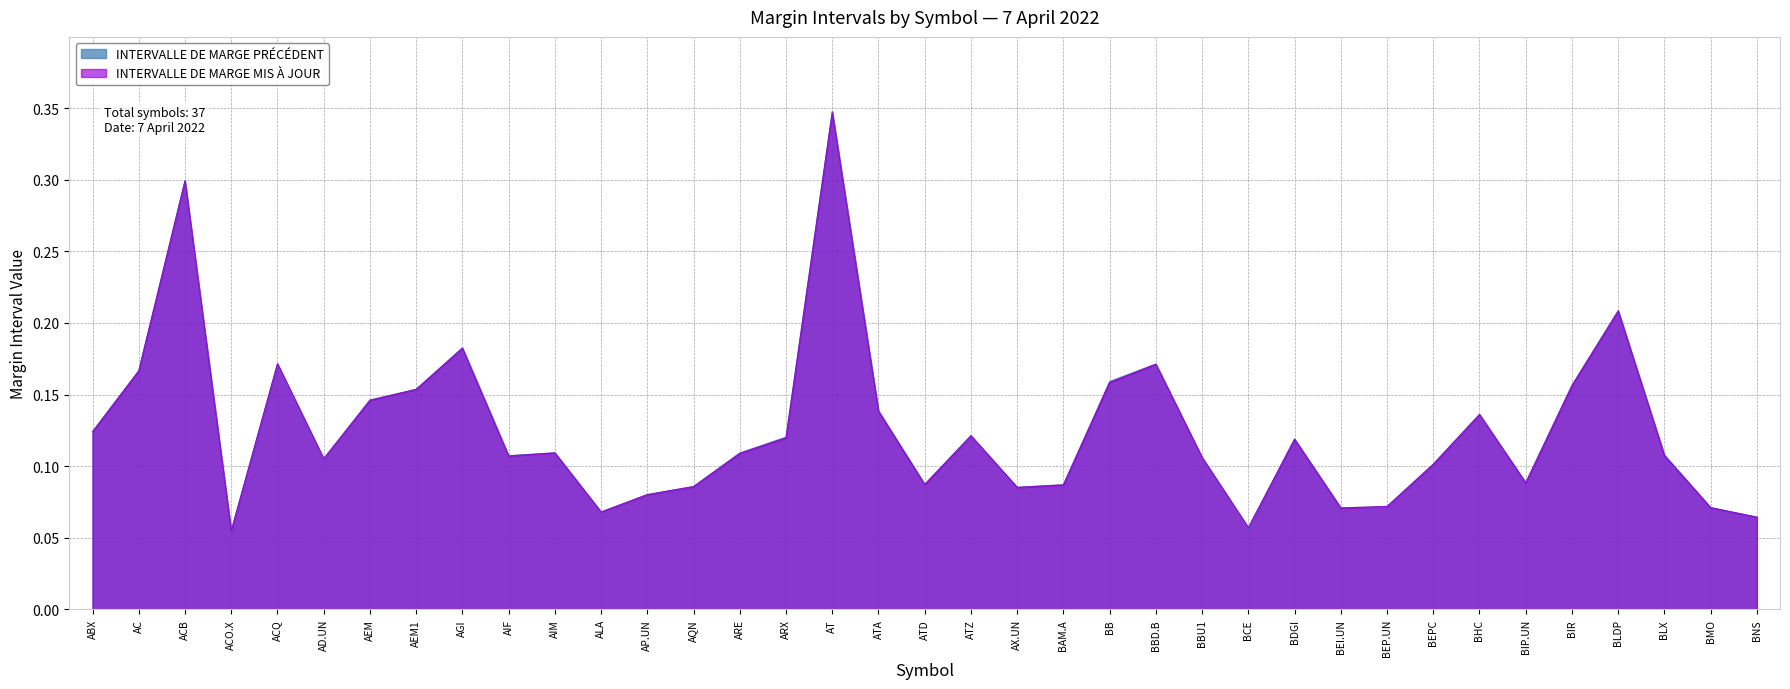

In INTERVALLE DE MARGE PRÉCÉDENT, how many points are lower than both neighbors (excluding endpoints)?

9